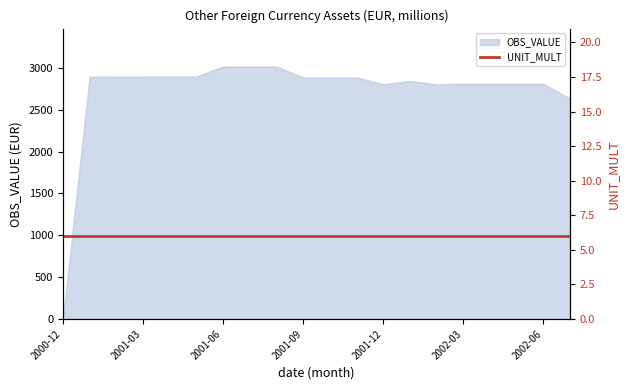

What is the maximum value shown in the chart?

3017